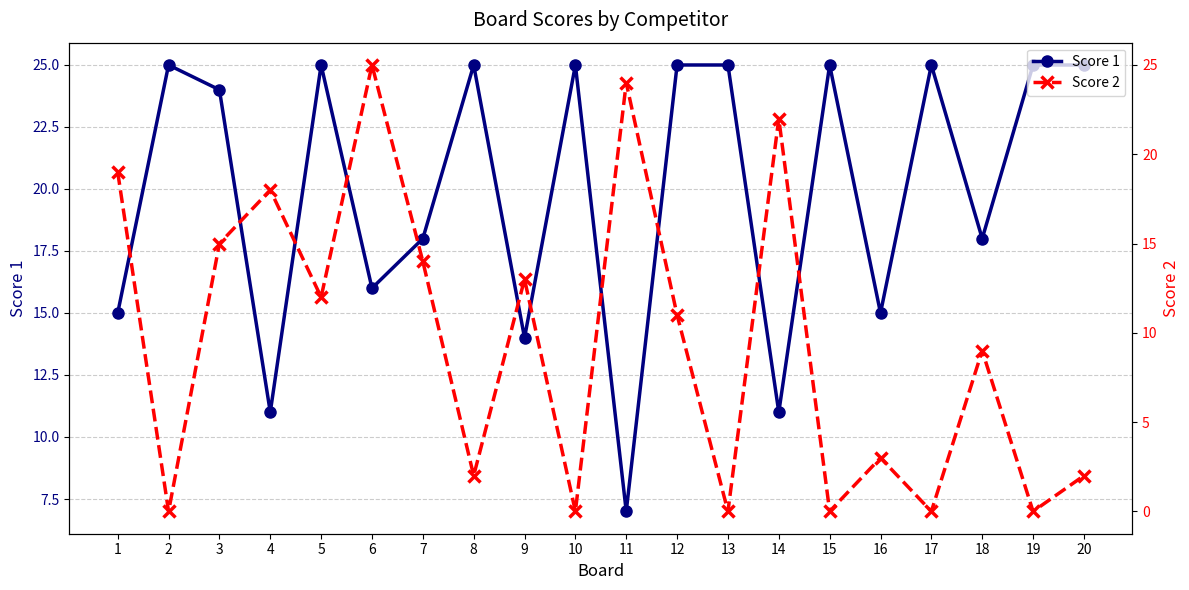

In Score 2, how many points are higher than both neighbors (excluding endpoints)?

7